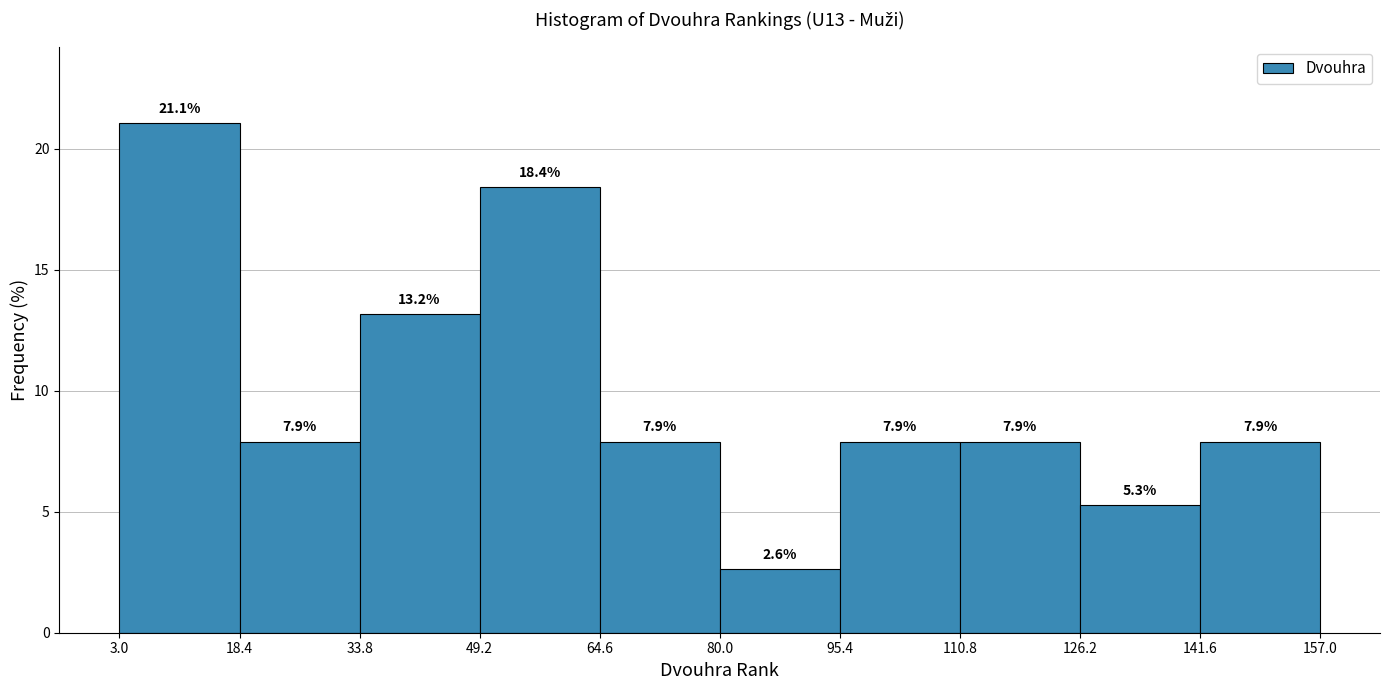

Reading left to right, transcribe this chart: for each bar, give the range it covers on the x-axis and its height.

3.0 to 18.4: 21.1
18.4 to 33.8: 7.9
33.8 to 49.2: 13.2
49.2 to 64.6: 18.4
64.6 to 80.0: 7.9
80.0 to 95.4: 2.6
95.4 to 110.8: 7.9
110.8 to 126.2: 7.9
126.2 to 141.6: 5.3
141.6 to 157.0: 7.9